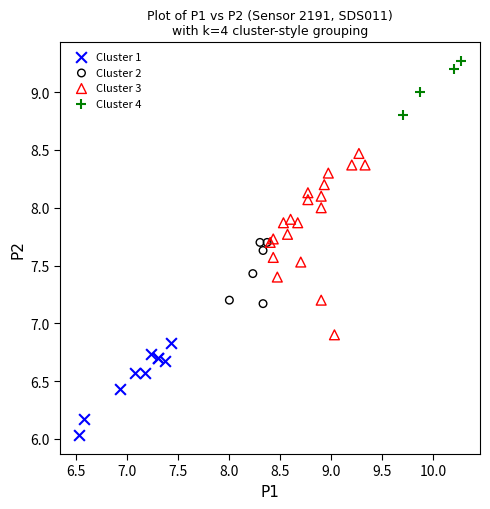

Which series has the widest spread of Y values?

Cluster 3